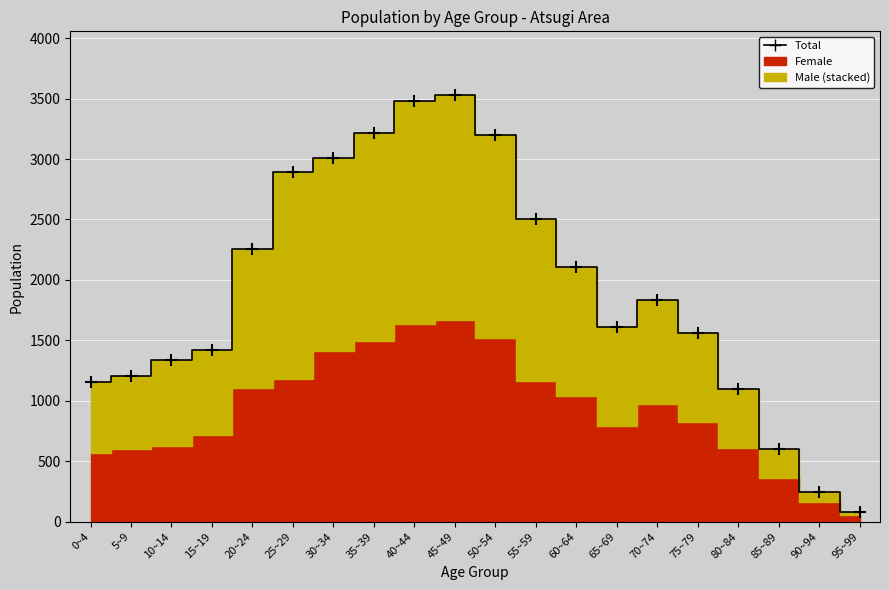

Reading left to right, extract all data points from this chart.

0~4=1159	5~9=1203	10~14=1341	15~19=1423	20~24=2253	25~29=2896	30~34=3008	35~39=3215	40~44=3479	45~49=3527	50~54=3199	55~59=2508	60~64=2109	65~69=1613	70~74=1838	75~79=1562	80~84=1100	85~89=600	90~94=250	95~99=80